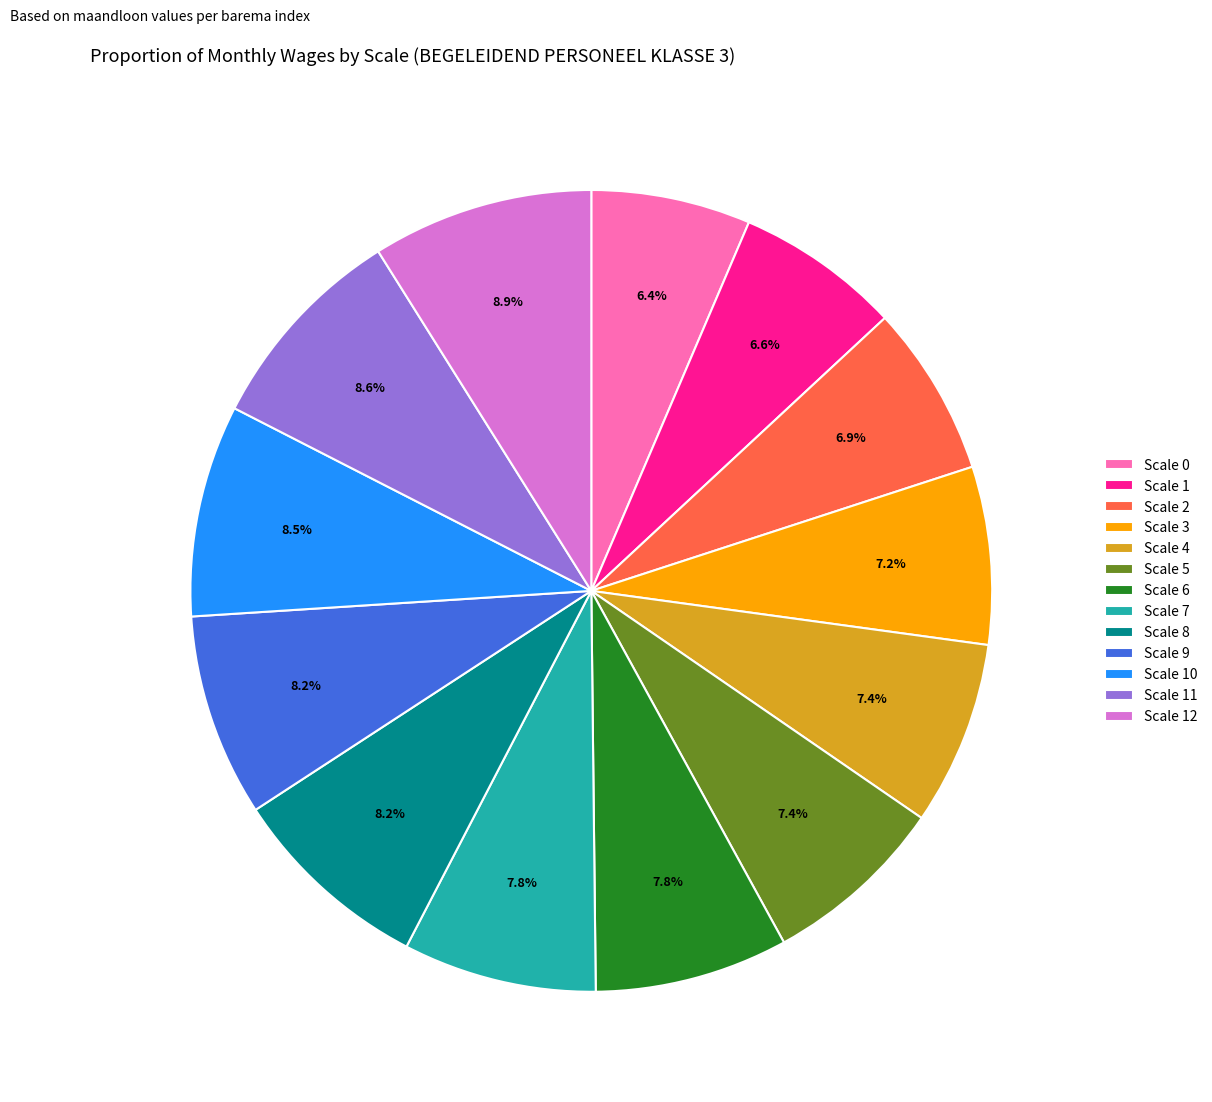

Is there a majority slice in this chart?

No